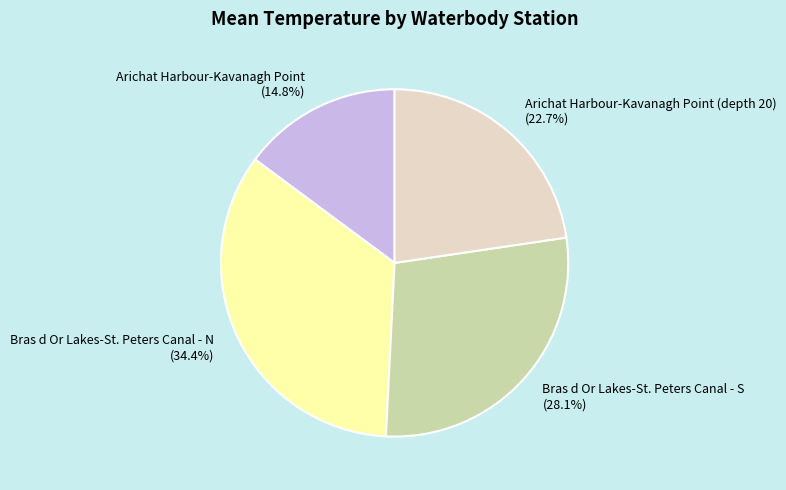

Which category has the smallest portion of the pie?

Arichat Harbour-Kavanagh Point (14.8%)